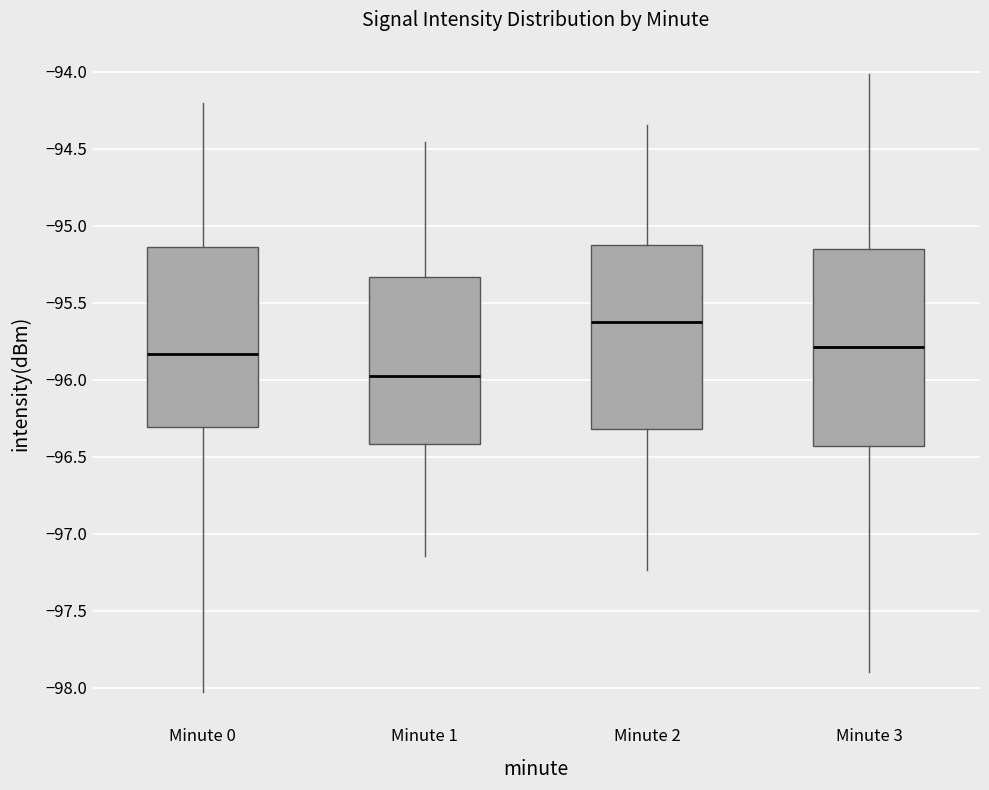

Reading left to right, transcribe this box plot: for each box, give where its median line is, the range the box spans, and where its two whiskers end, as read against the y-axis. The values are not printed on the chart, so give them approximately, as read against the axis.

Minute 0: median -95.85, box -96.30 to -95.15, whiskers -98.05 to -94.20
Minute 1: median -96.00, box -96.40 to -95.35, whiskers -97.15 to -94.45
Minute 2: median -95.60, box -96.30 to -95.10, whiskers -97.25 to -94.35
Minute 3: median -95.80, box -96.45 to -95.15, whiskers -97.90 to -94.00